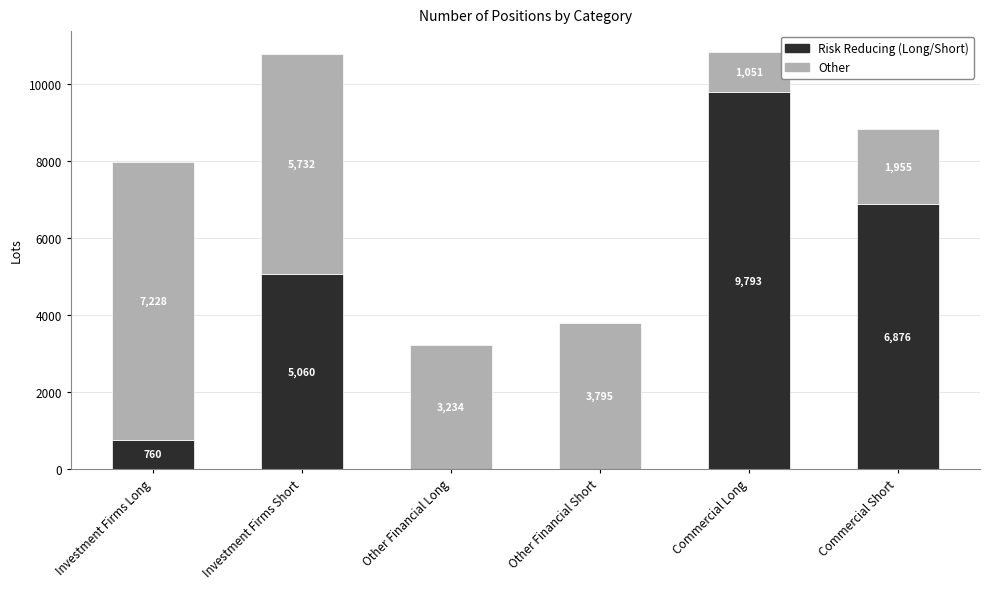

What is the highest value of the Risk Reducing (Long/Short) series?

9793.0